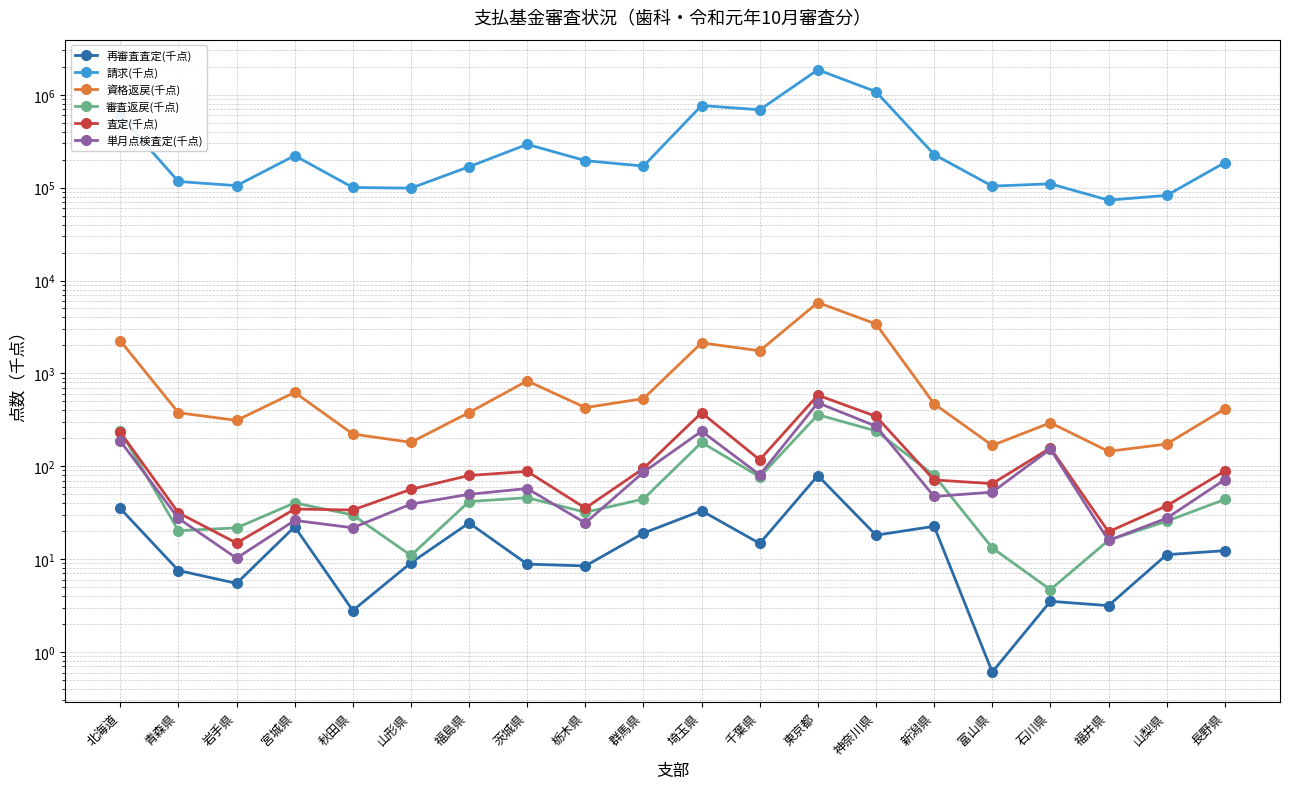

What is the difference between the maximum and minimum values in the 請求(千点) series?

1785977.4